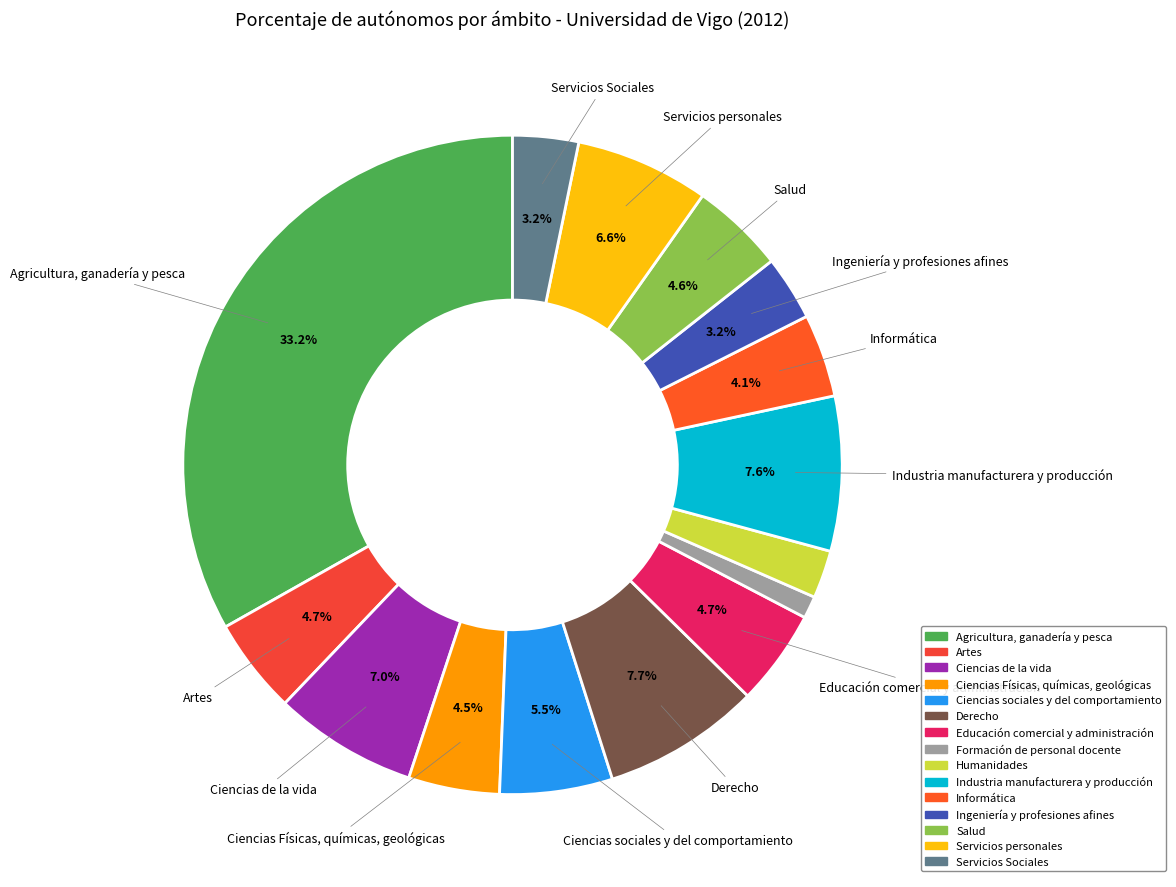

Does Ingeniería y profesiones afines represent more than half of the total?

No